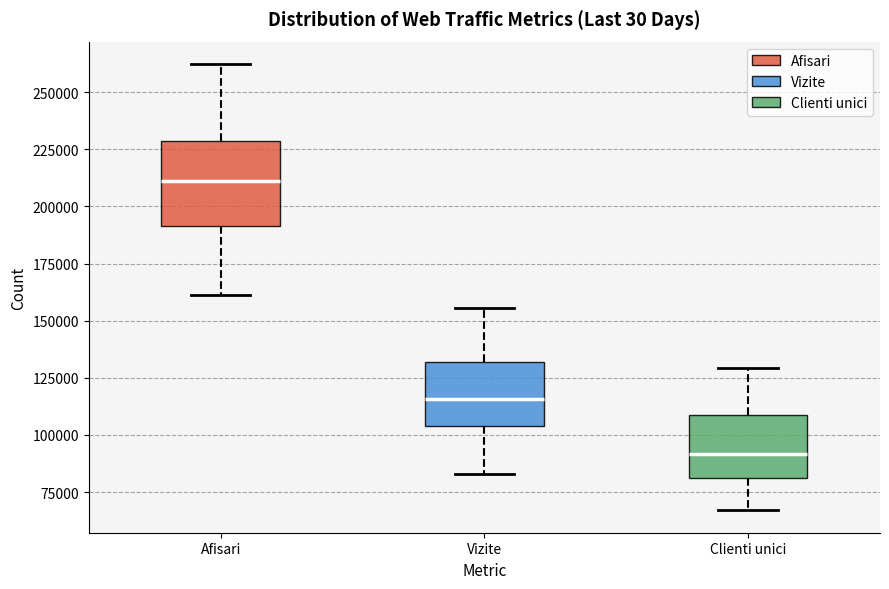

Which box has the lowest median line?

Clienti unici